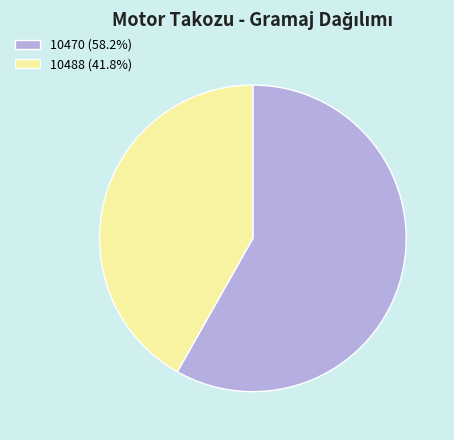

Which has a higher value, 10470 or 10488?

10470